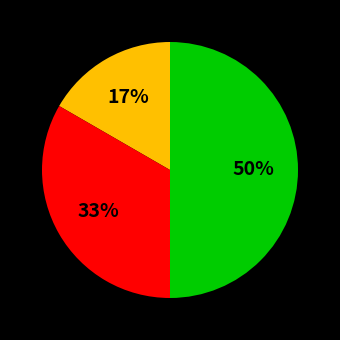

To the nearest percent, what is the difference between the largest and smallest slice percentages?

33%